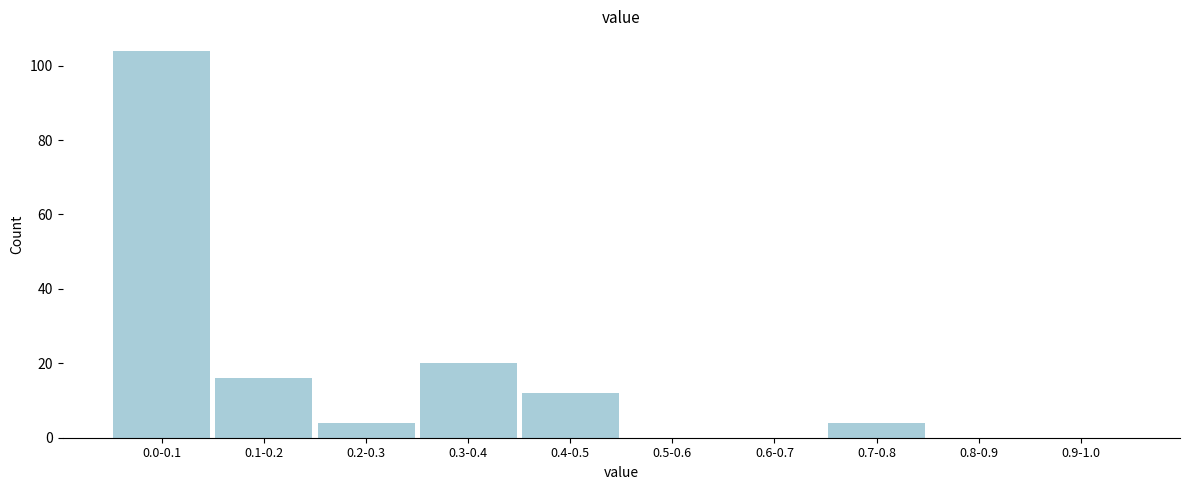

Reading left to right, list all the values displayed in this chart.

0.0-0.1=104	0.1-0.2=16	0.2-0.3=4	0.3-0.4=20	0.4-0.5=12	0.5-0.6=0	0.6-0.7=0	0.7-0.8=4	0.8-0.9=0	0.9-1.0=0